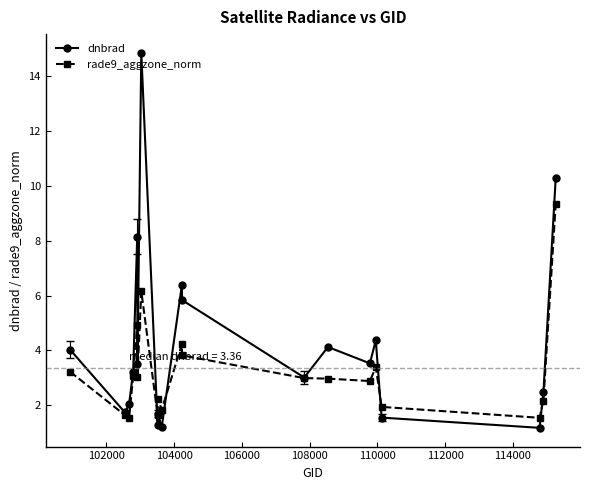

Which series has the largest range (max minus min)?

dnbrad